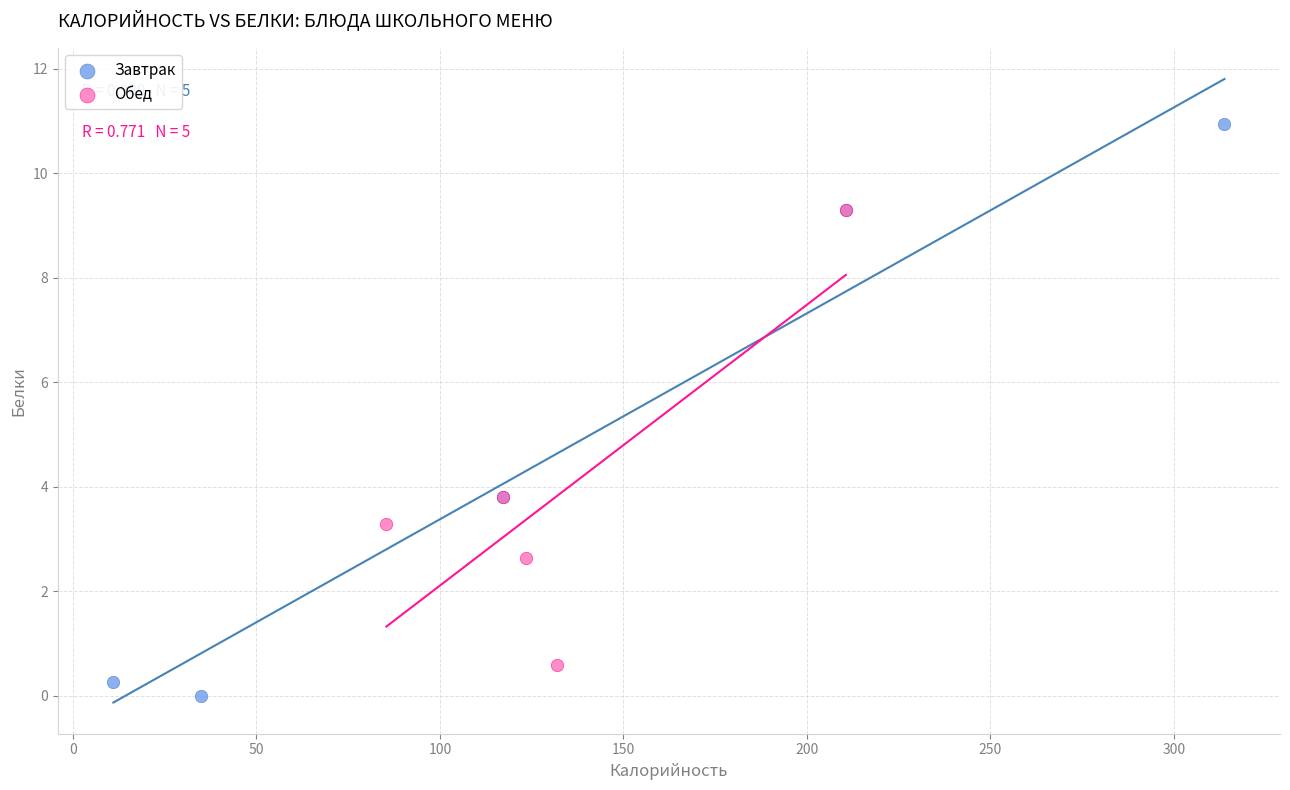

What are all the series names shown in the legend?

Завтрак, Обед